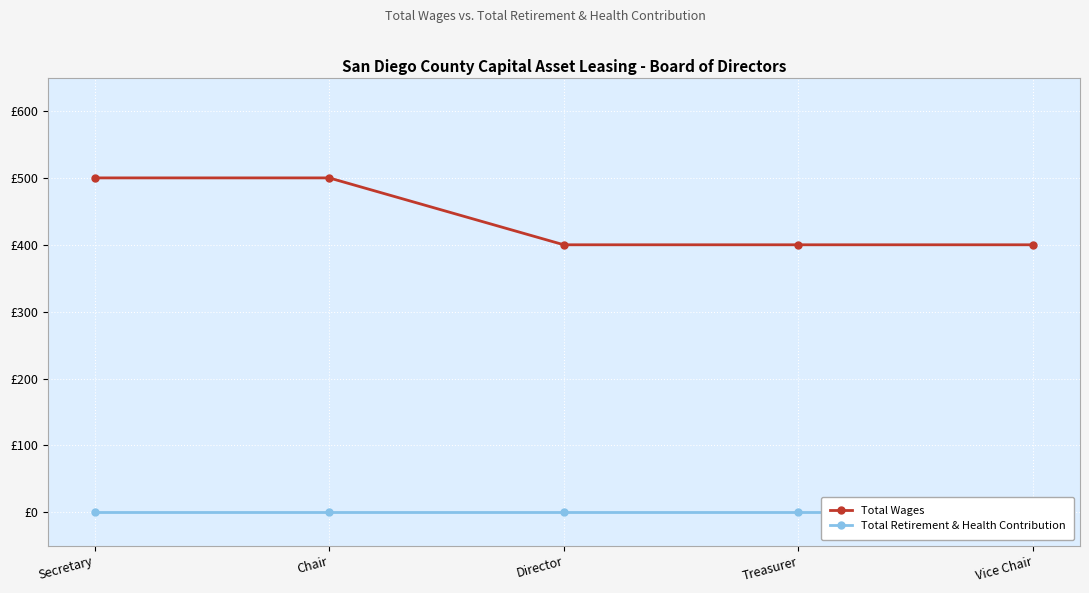

Reading left to right, extract all data points from this chart.

Total Wages: Secretary=500	Chair=500	Director=400	Treasurer=400	Vice Chair=400
Total Retirement & Health Contribution: Secretary=0	Chair=0	Director=0	Treasurer=0	Vice Chair=0